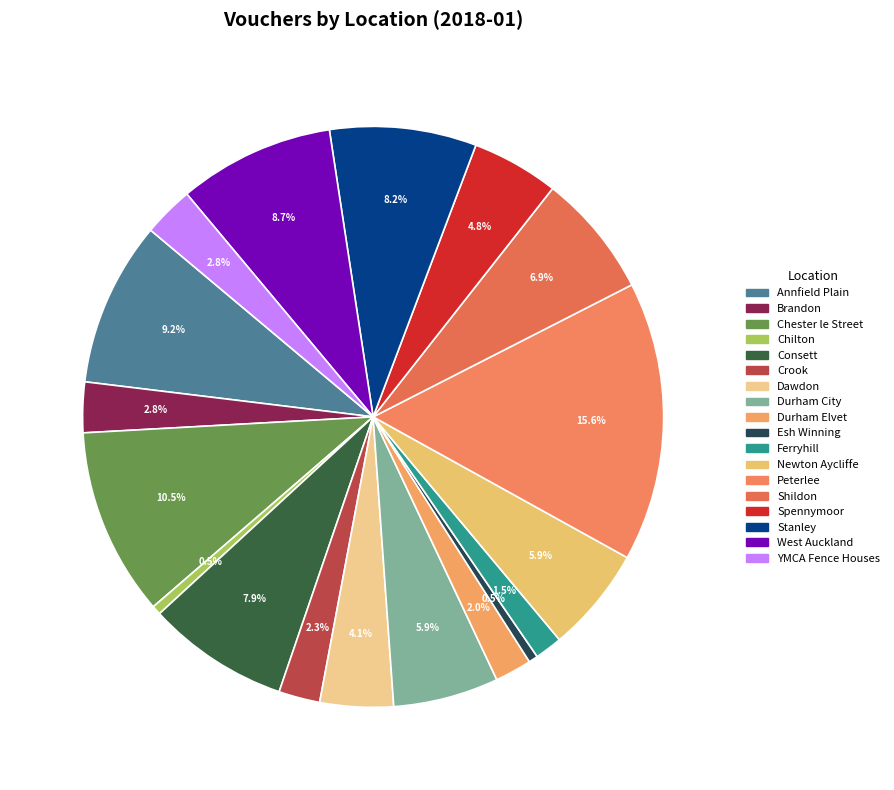

To the nearest percent, what is the difference between the largest and smallest slice percentages?

15%